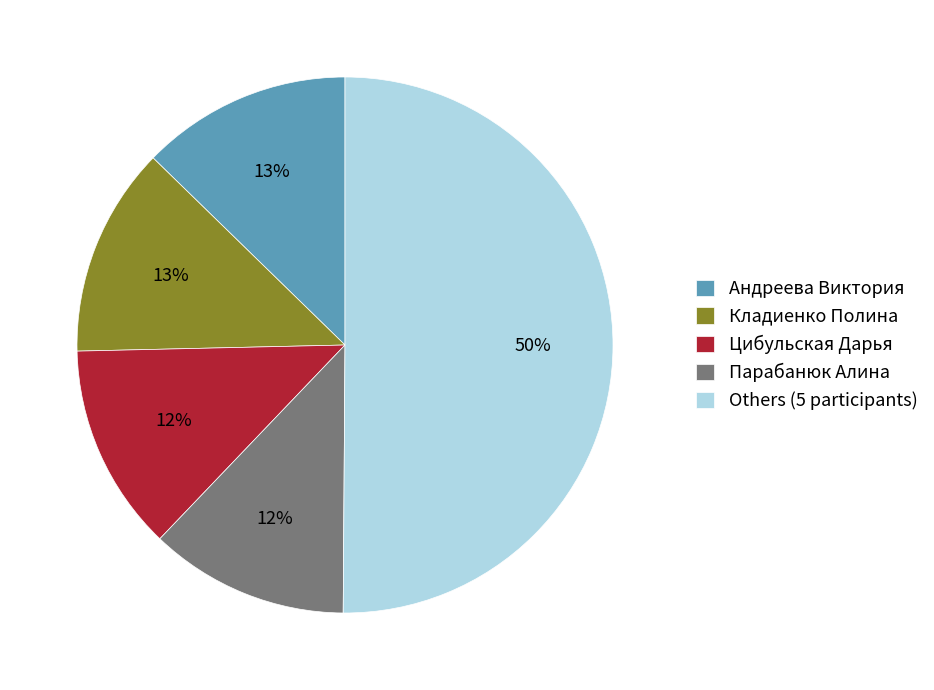

The Андреева Виктория slice represents 25% of the pie. True or false?

False